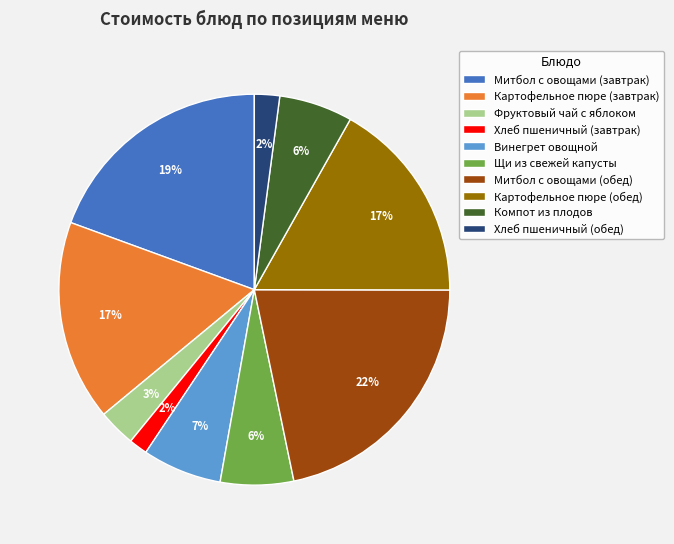

True or false: Щи из свежей капусты accounts for 6% of the total.

True